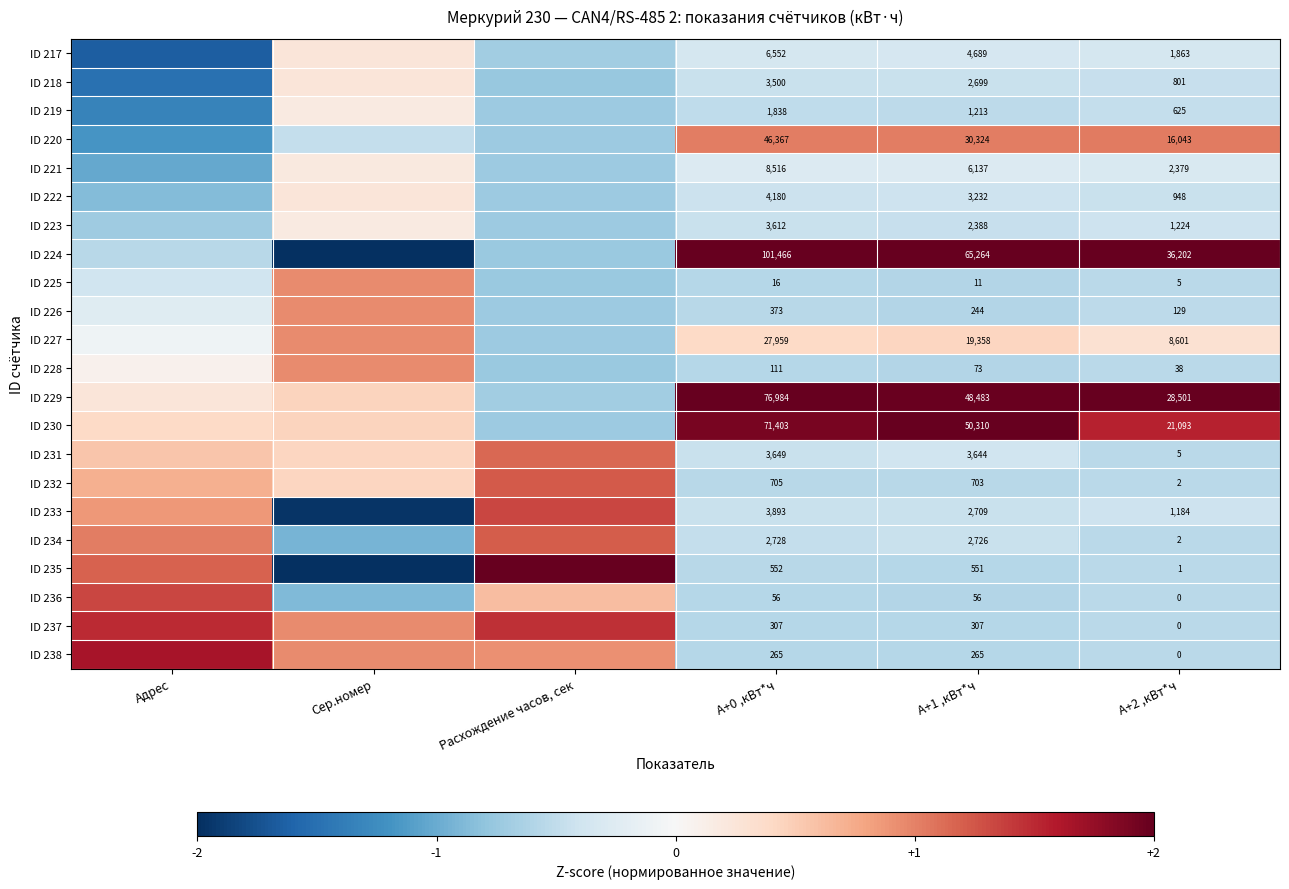

List the labels in order of ID 219 value, smallest first.

Адрес, Расхождение часов, сек, A+1 ,кВт*ч, A+0 ,кВт*ч, A+2 ,кВт*ч, Сер.номер